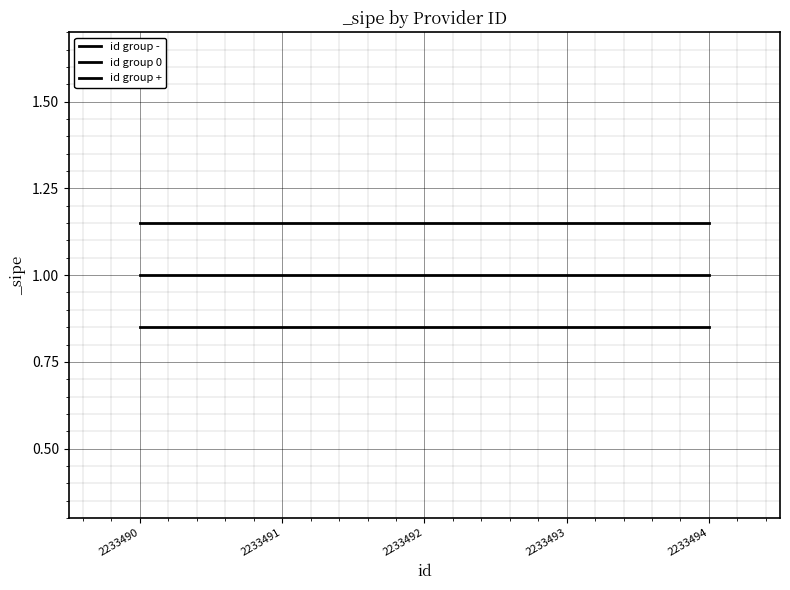

Is this an area chart (filled region under the line)?

No